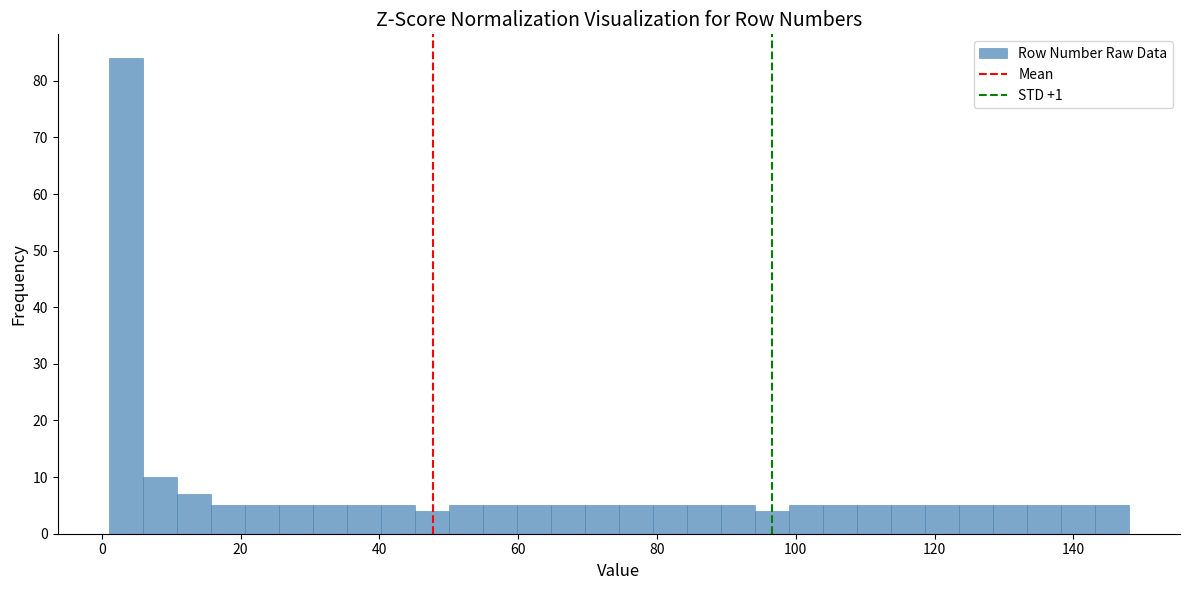

Read against the x-axis, roughly where is the centre of the tallest bar?

4